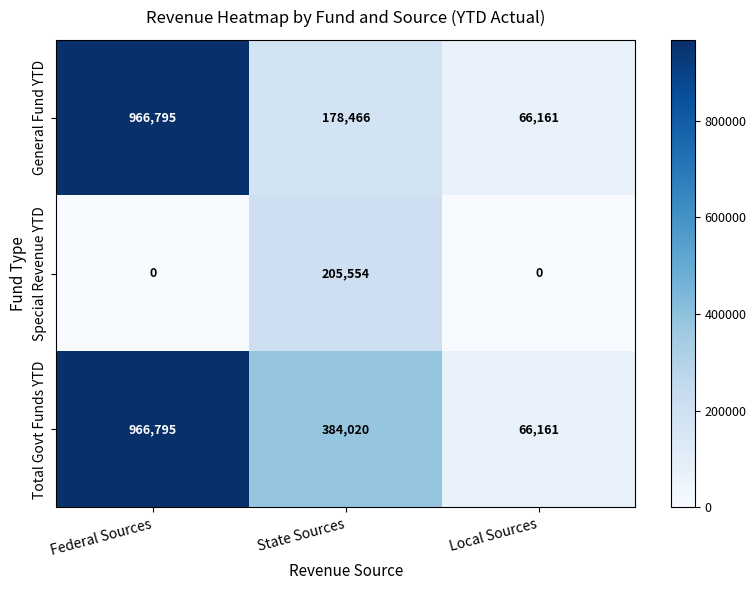

True or false: Special Revenue YTD has a value of 83607 at Local Sources.

False